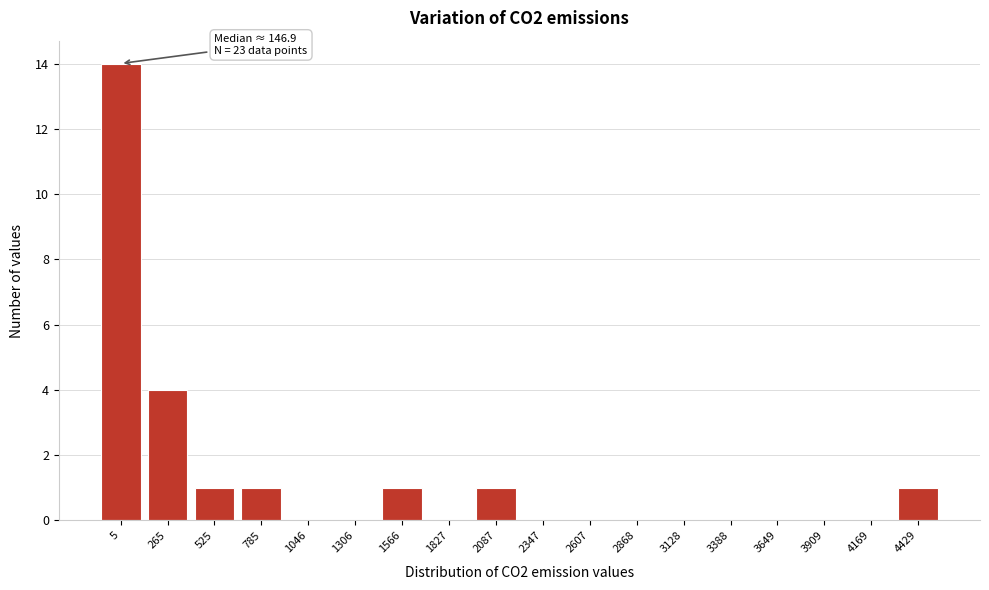

Reading left to right, transcribe all the data shown in this chart.

5=14	265=4	525=1	785=1	1046=0	1306=0	1566=1	1827=0	2087=1	2347=0	2607=0	2868=0	3128=0	3388=0	3649=0	3909=0	4169=0	4429=1